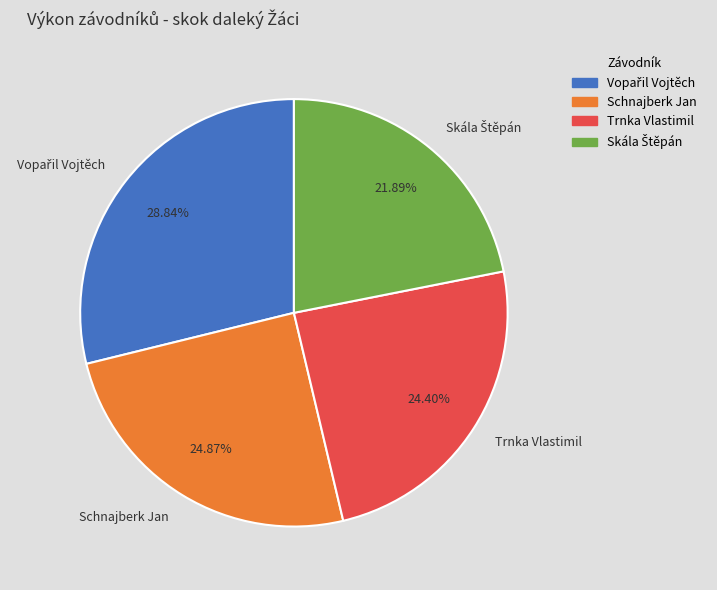

Is there any slice that represents more than half of the pie?

No